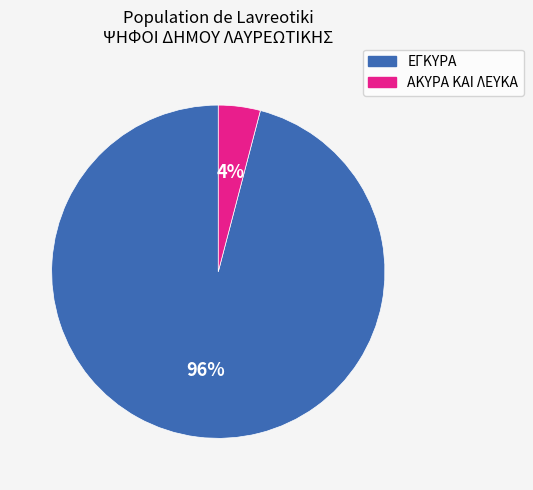

Is there any slice that represents more than half of the pie?

Yes